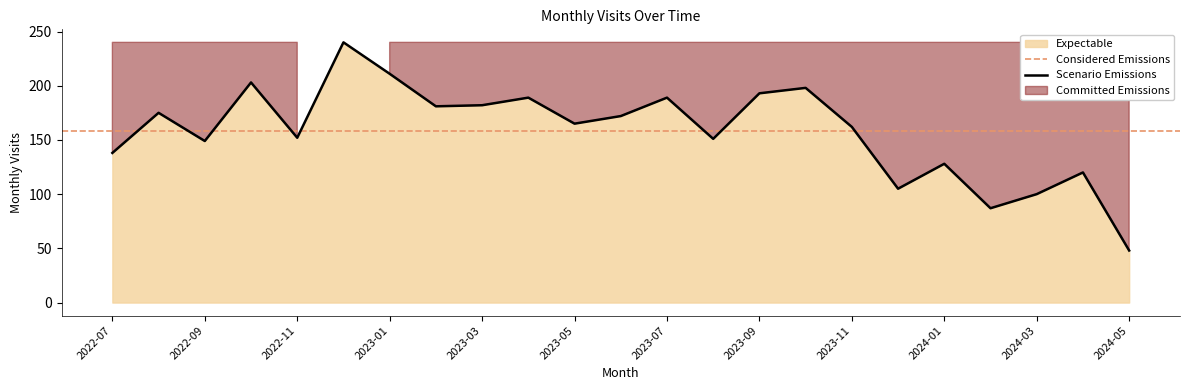

True or false: the data shows 128 at 2024-01.

True